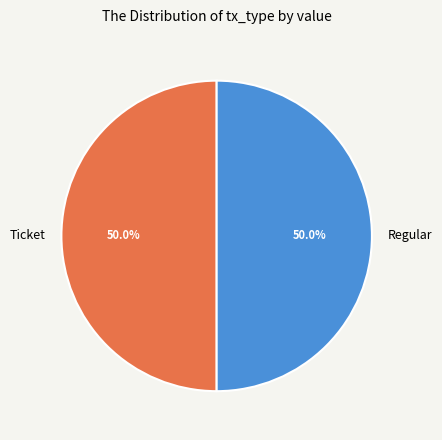

What portion of the pie excludes Regular?

50.0%